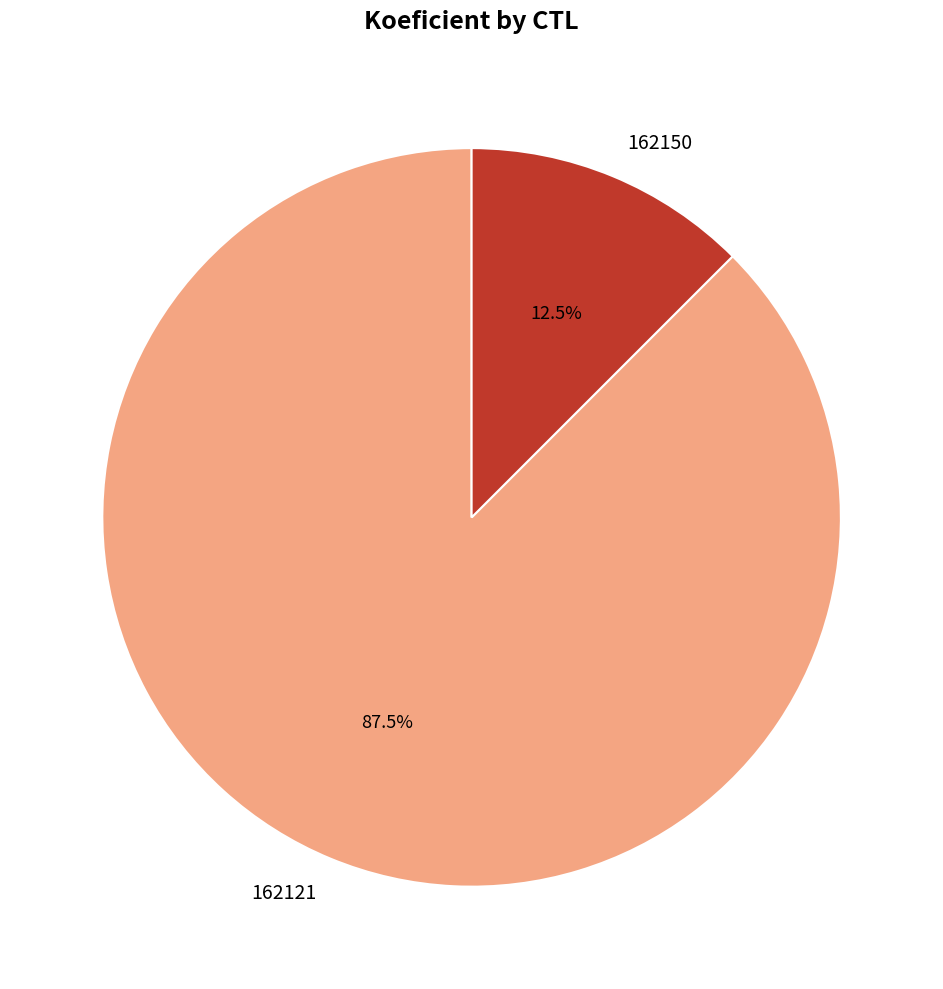

Which category accounts for the majority?

162121